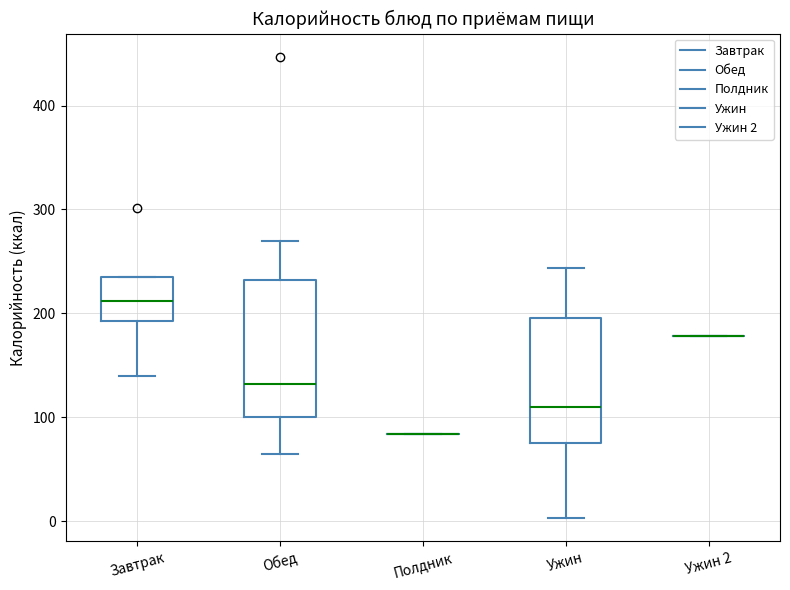

Reading left to right, transcribe this box plot: for each box, give where its median line is, the range the box spans, and where its two whiskers end, as read against the y-axis. The values are not printed on the chart, so give them approximately, as read against the axis.

Завтрак: median 210, box 190 to 240, whiskers 140 to 240
Обед: median 130, box 100 to 230, whiskers 70 to 270
Полдник: box collapsed to a line at 80, whiskers 80 to 80
Ужин: median 110, box 80 to 200, whiskers 0 to 240
Ужин 2: box collapsed to a line at 180, whiskers 180 to 180